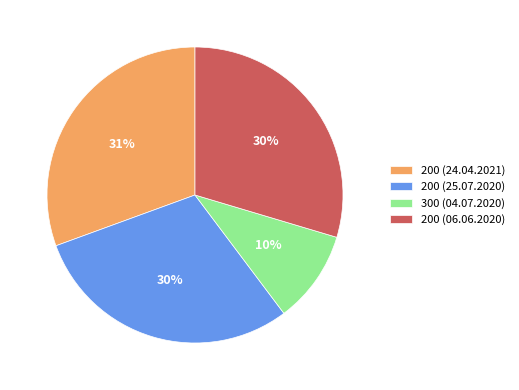

Is the sum of 200 (24.04.2021) and 300 (04.07.2020) greater than half?

No